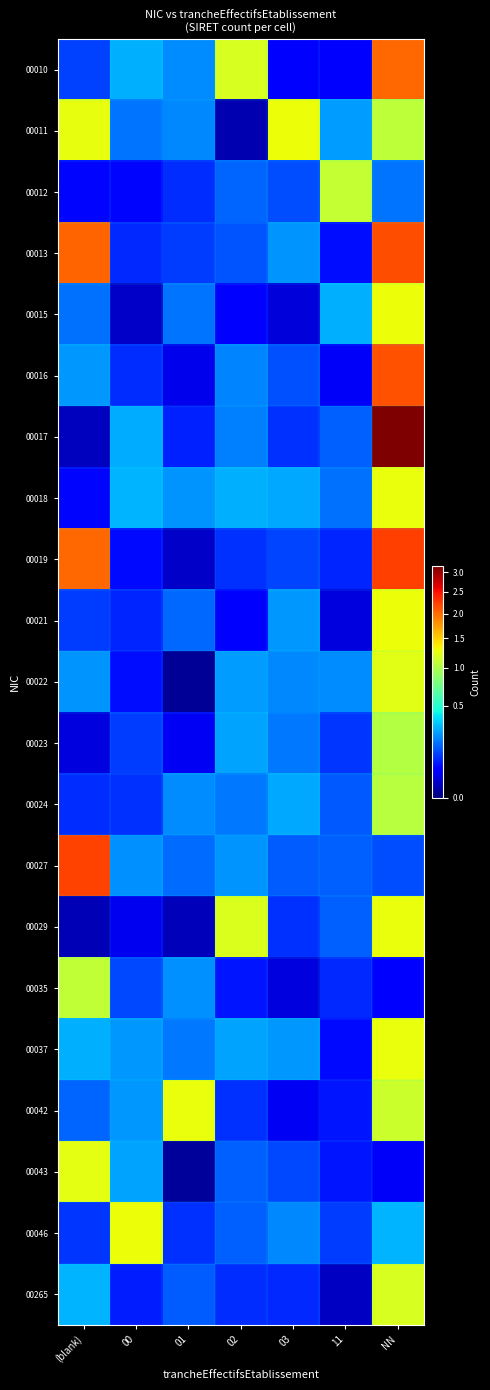

Reading left to right, list all the values displayed in this chart.

00010: (blank)=0.1	00=0.3	01=0.2	02=1.2	03=0.0	11=0.0	NN=2.0
00011: (blank)=1.3	00=0.2	01=0.2	02=0.0	03=1.3	11=0.2	NN=1.1
00012: (blank)=0.1	00=0.1	01=0.1	02=0.2	03=0.1	11=1.1	NN=0.2
00013: (blank)=2.0	00=0.1	01=0.1	02=0.1	03=0.2	11=0.1	NN=2.2
00015: (blank)=0.2	00=0.0	01=0.2	02=0.1	03=0.0	11=0.3	NN=1.3
00016: (blank)=0.2	00=0.1	01=0.0	02=0.2	03=0.1	11=0.0	NN=2.1
00017: (blank)=0.0	00=0.3	01=0.1	02=0.2	03=0.1	11=0.2	NN=3.2
00018: (blank)=0.1	00=0.3	01=0.2	02=0.3	03=0.3	11=0.2	NN=1.3
00019: (blank)=2.0	00=0.1	01=0.0	02=0.1	03=0.1	11=0.1	NN=2.2
00021: (blank)=0.1	00=0.1	01=0.2	02=0.0	03=0.2	11=0.0	NN=1.3
00022: (blank)=0.2	00=0.1	01=0.0	02=0.2	03=0.2	11=0.2	NN=1.2
00023: (blank)=0.0	00=0.1	01=0.0	02=0.3	03=0.2	11=0.1	NN=1.0
00024: (blank)=0.1	00=0.1	01=0.2	02=0.2	03=0.3	11=0.1	NN=1.0
00027: (blank)=2.2	00=0.2	01=0.2	02=0.2	03=0.1	11=0.2	NN=0.1
00029: (blank)=0.0	00=0.0	01=0.0	02=1.2	03=0.1	11=0.2	NN=1.3
00035: (blank)=1.1	00=0.1	01=0.2	02=0.1	03=0.0	11=0.1	NN=0.0
00037: (blank)=0.3	00=0.2	01=0.2	02=0.3	03=0.2	11=0.1	NN=1.3
00042: (blank)=0.2	00=0.2	01=1.3	02=0.1	03=0.0	11=0.1	NN=1.1
00043: (blank)=1.2	00=0.3	01=0.0	02=0.2	03=0.1	11=0.1	NN=0.0
00046: (blank)=0.1	00=1.3	01=0.1	02=0.2	03=0.2	11=0.1	NN=0.3
00265: (blank)=0.3	00=0.1	01=0.1	02=0.1	03=0.1	11=0.0	NN=1.2